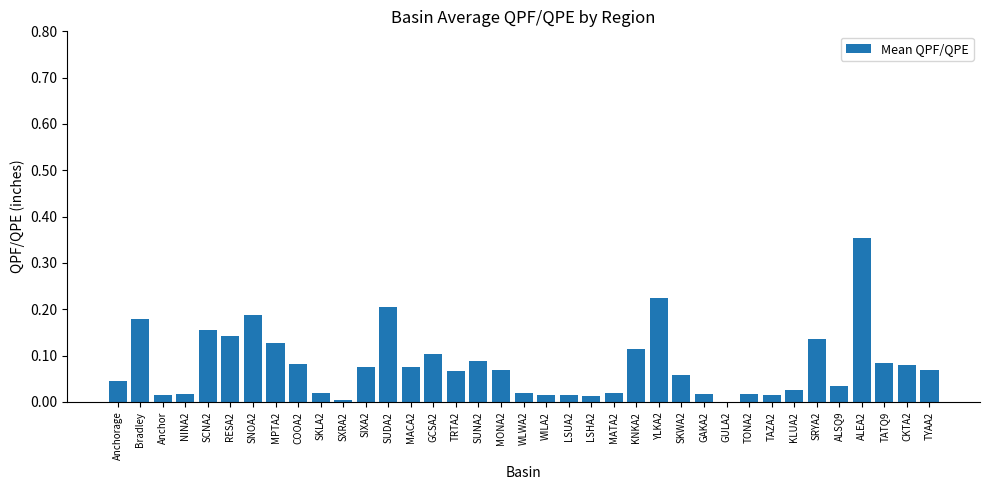

Which category has the highest value across all series?

ALEA2